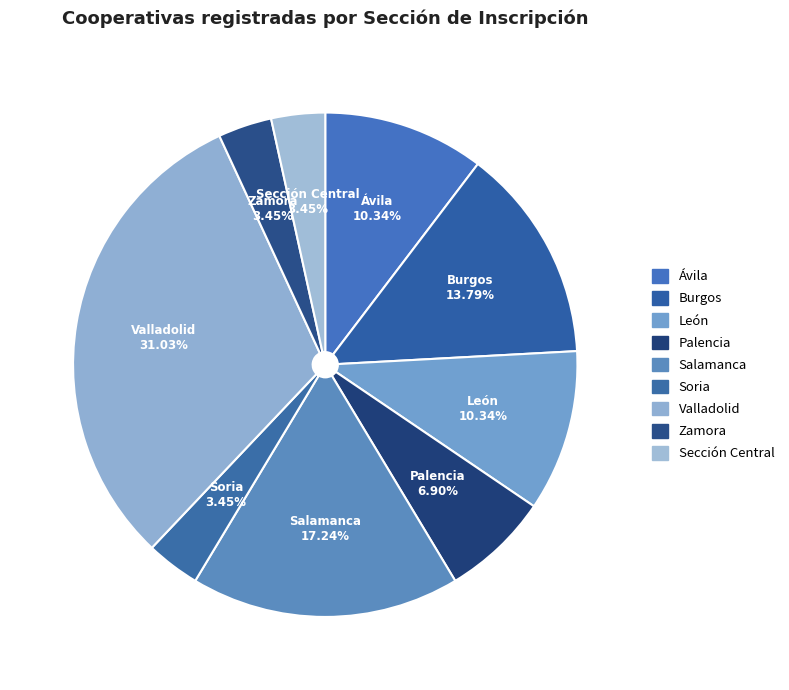

Do Soria and León together represent more than half of the pie?

No